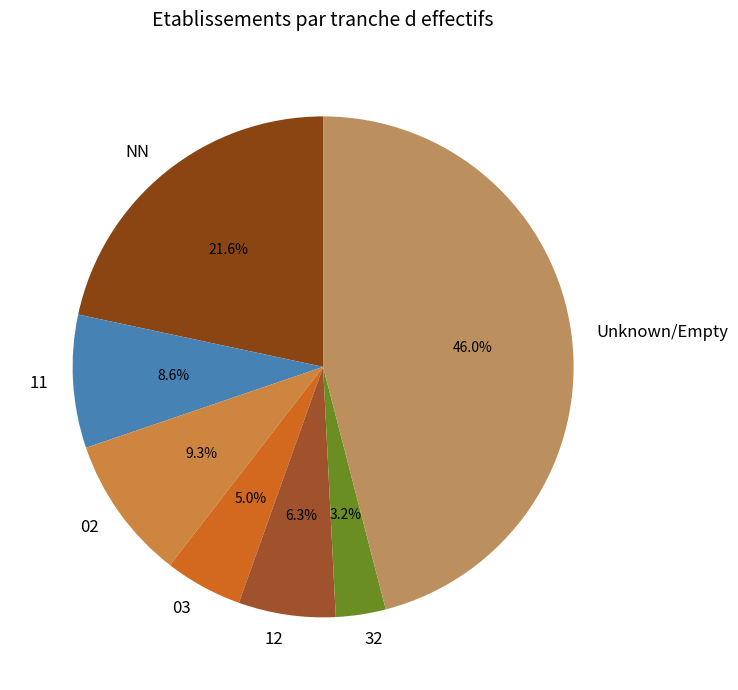

Which category has the smallest portion of the pie?

32